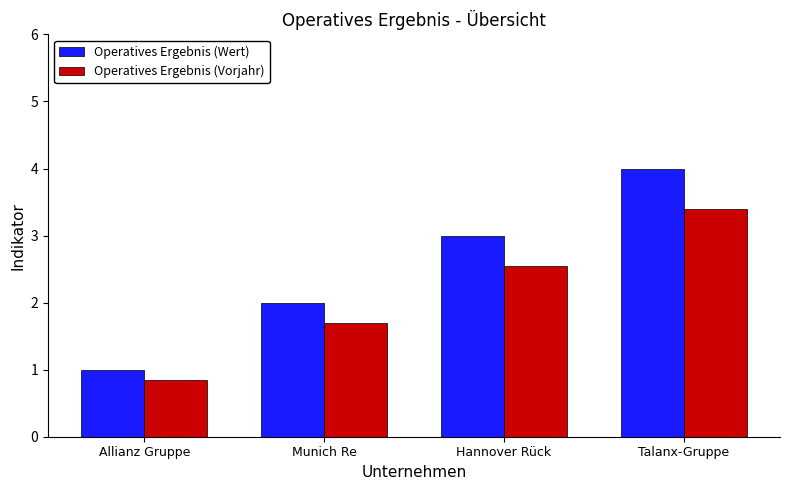

What is the label of the 1st bar from the left?

Allianz Gruppe